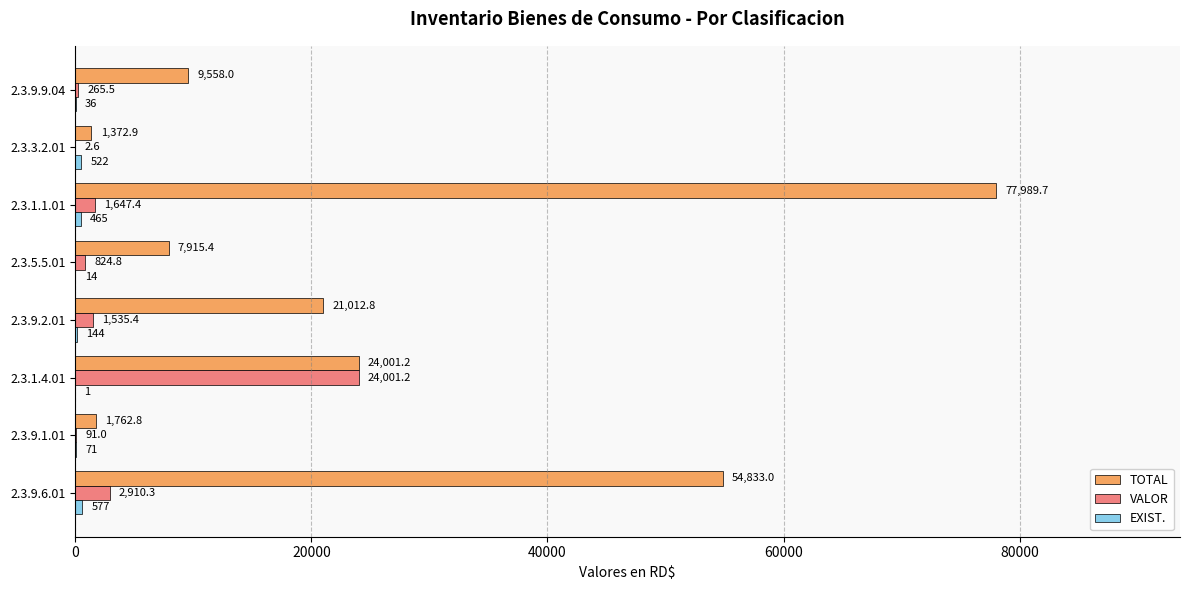

At which category is the sum across all series the highest?

2.3.1.1.01